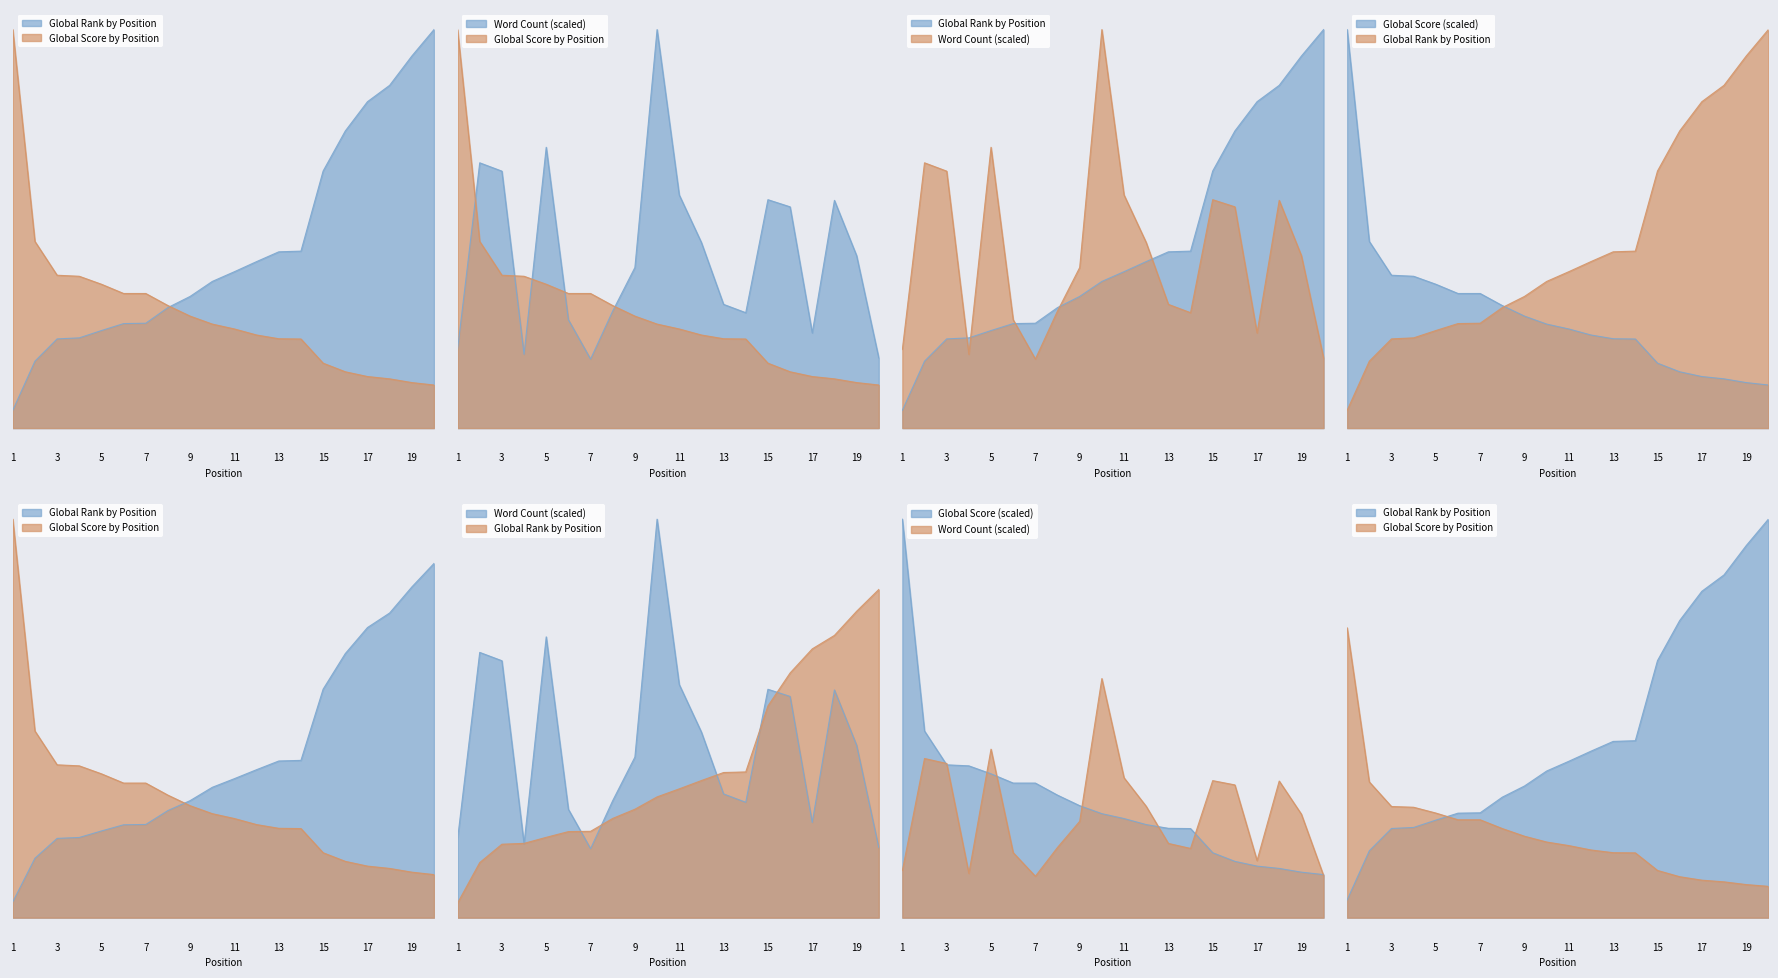

How many lines are shown in the chart?

2